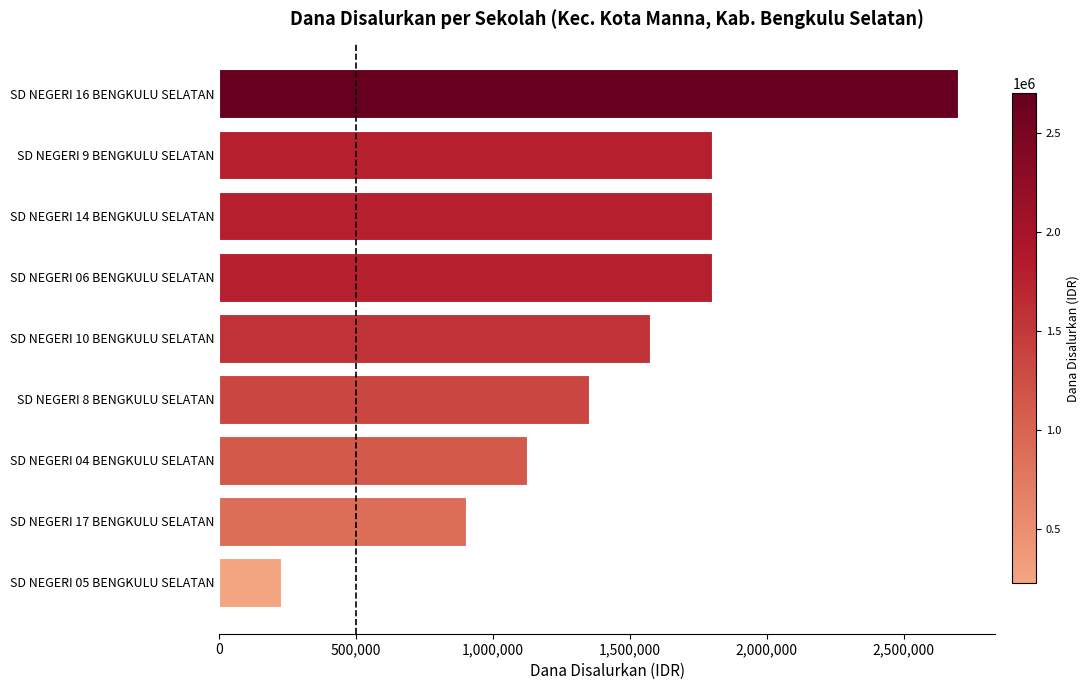

How many series are shown in this chart?

1